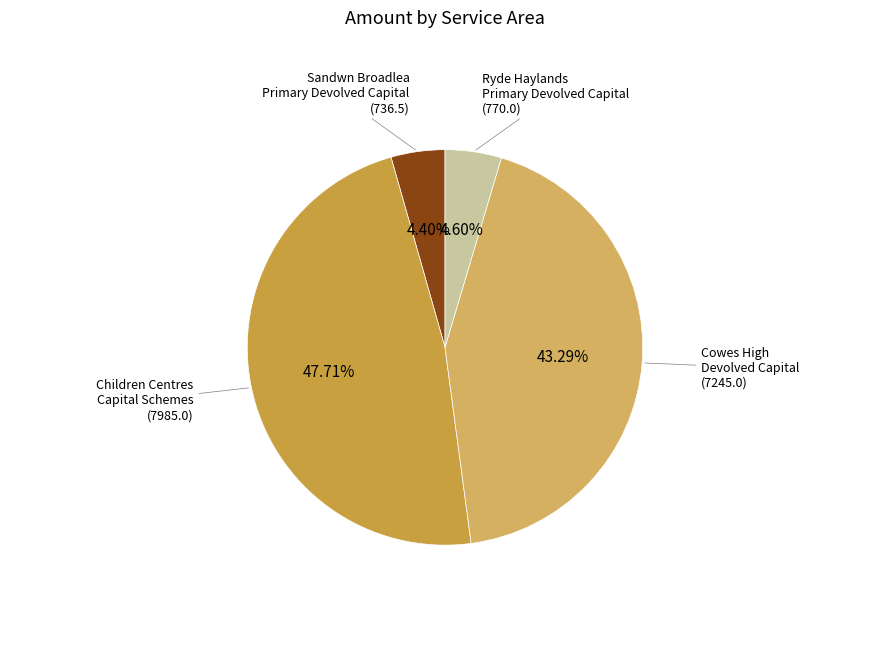

To the nearest percent, what is the average slice percentage?

25%